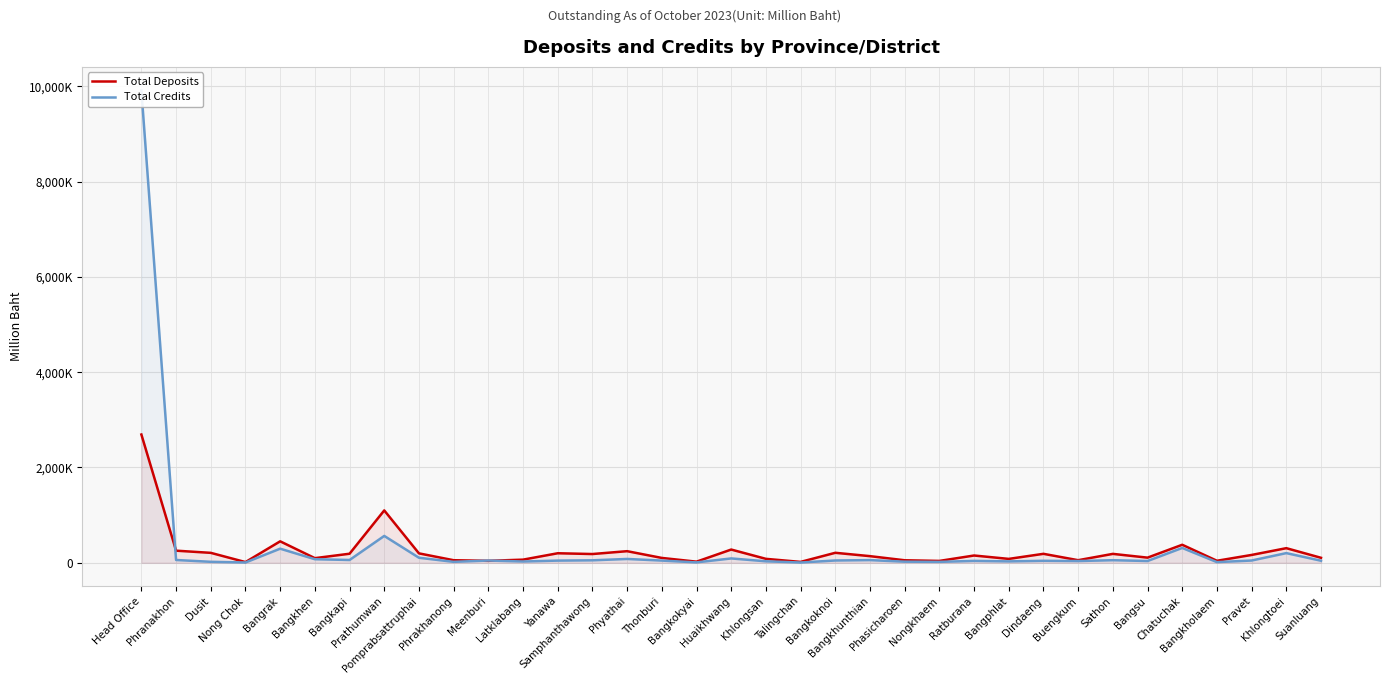

What is the value of the Total Credits point at the 29th from the left?

54241